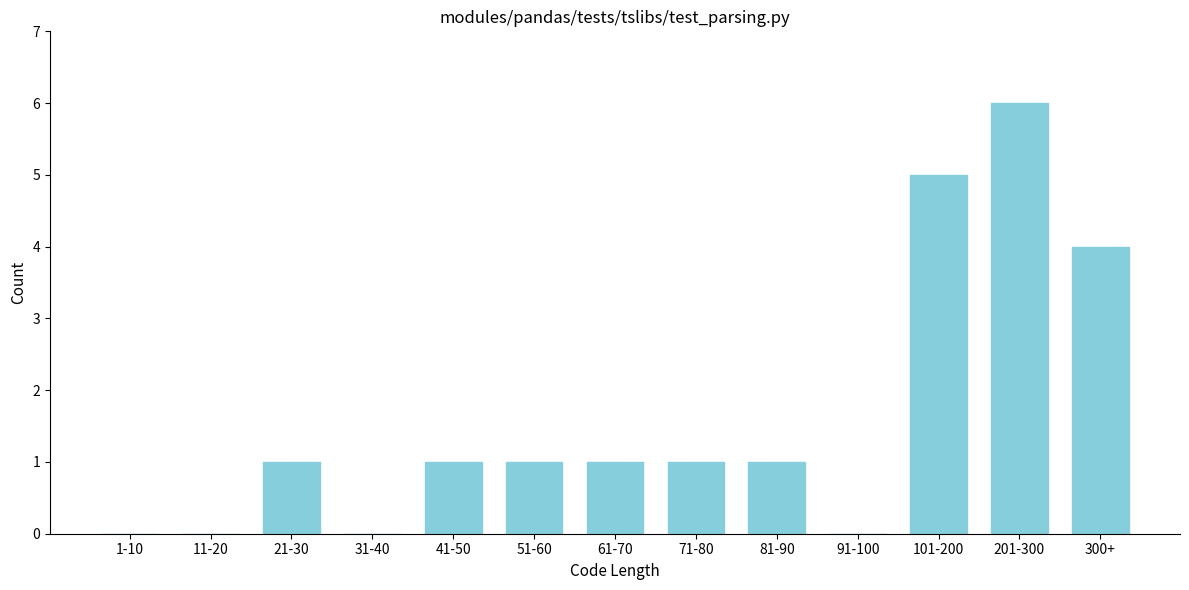

Reading left to right, extract all data points from this chart.

1-10=0	11-20=0	21-30=1	31-40=0	41-50=1	51-60=1	61-70=1	71-80=1	81-90=1	91-100=0	101-200=5	201-300=6	300+=4